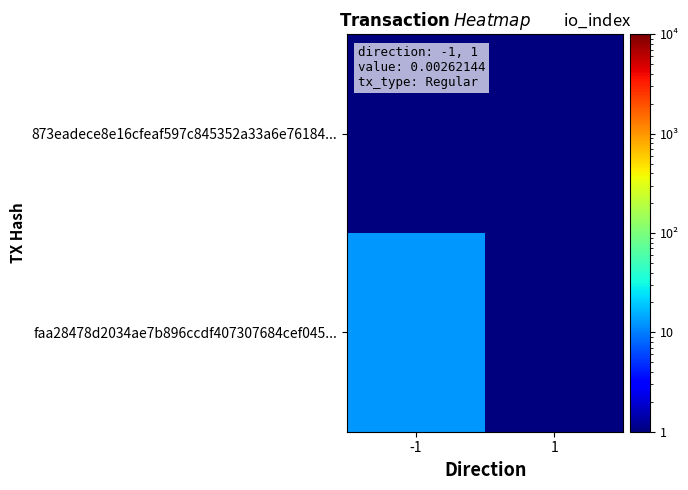

List the series in order of their overall mean, lowest first.

873eadece8e16cfeaf597c845352a33a6e76184..., faa28478d2034ae7b896ccdf407307684cef045...